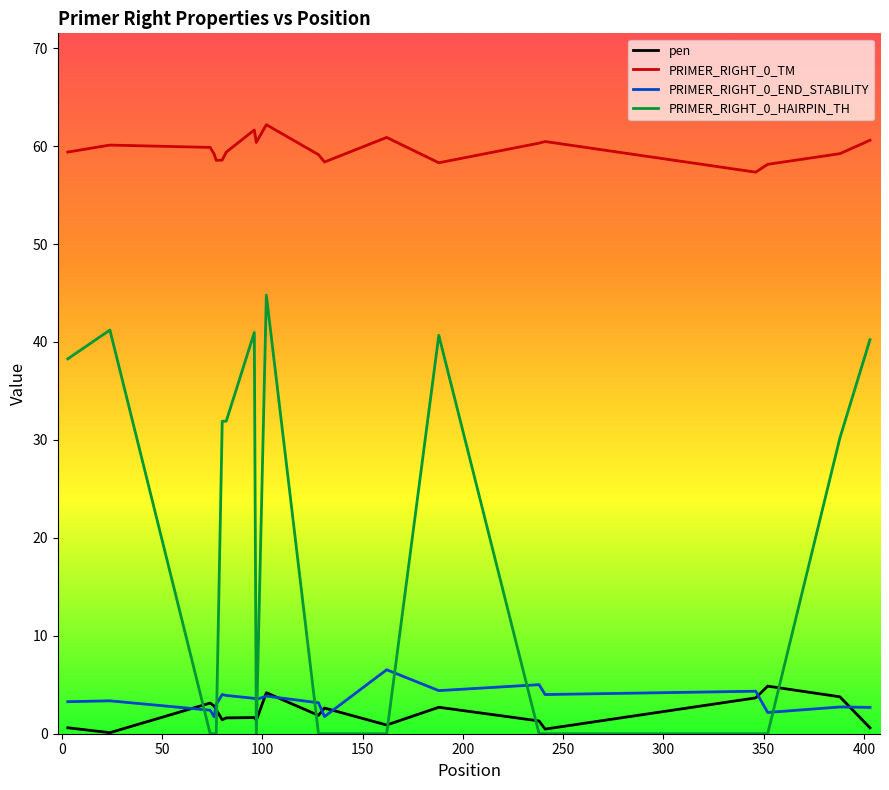

True or false: PRIMER_RIGHT_0_END_STABILITY and PRIMER_RIGHT_0_TM intersect in this chart.

False